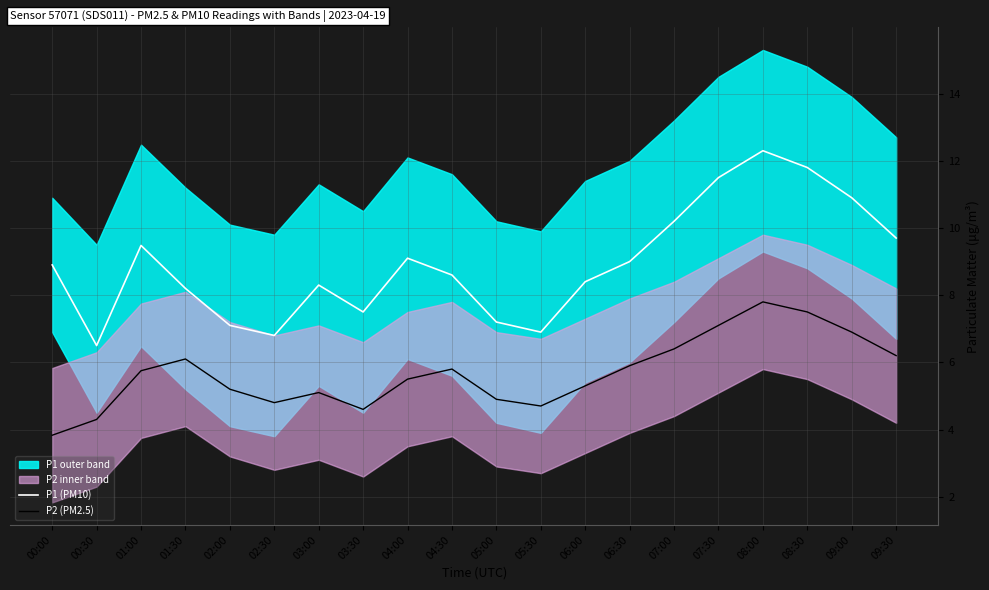

At which category does P1 (PM10) reach its first local peak?

01:00